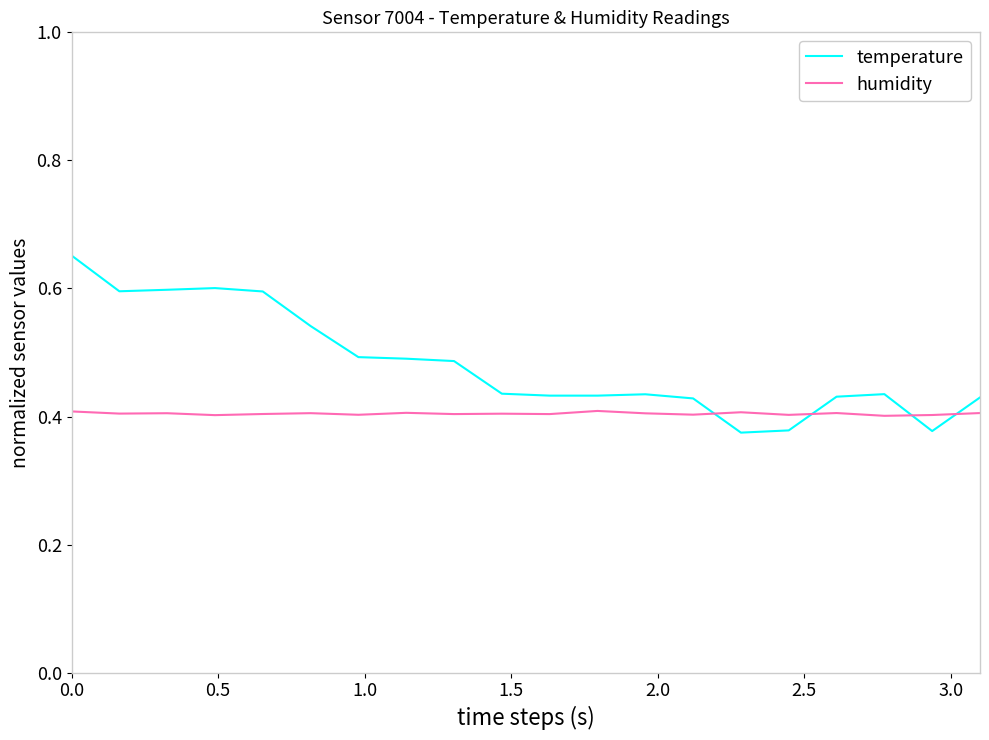

Which series has the largest total across all categories?

temperature